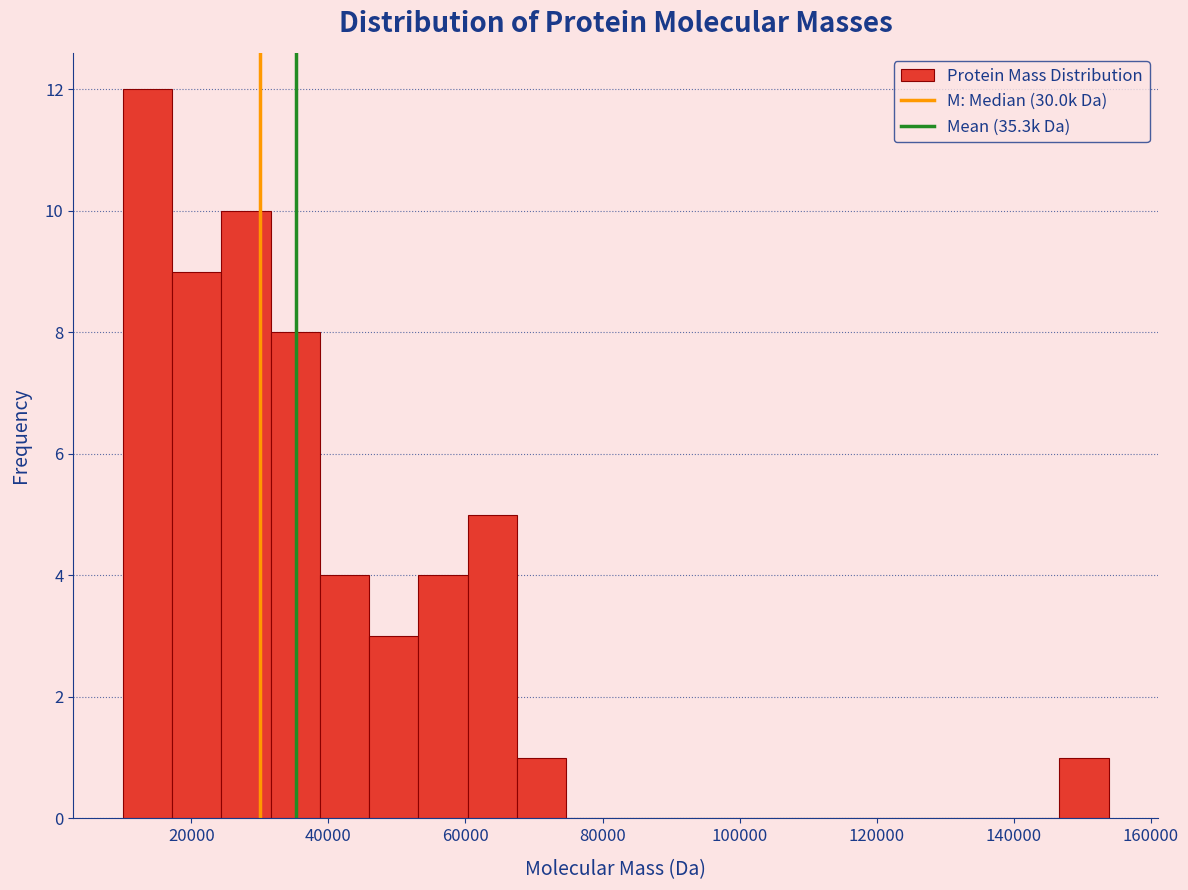

Around what value on the x-axis is the tallest bar? Give the approximate position of its centre, as read against the axis.

14000